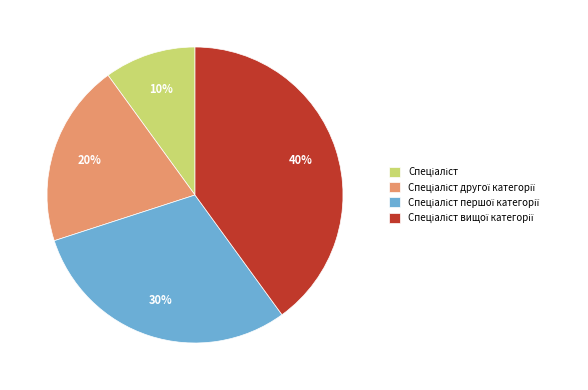

Does any single category account for the majority?

No